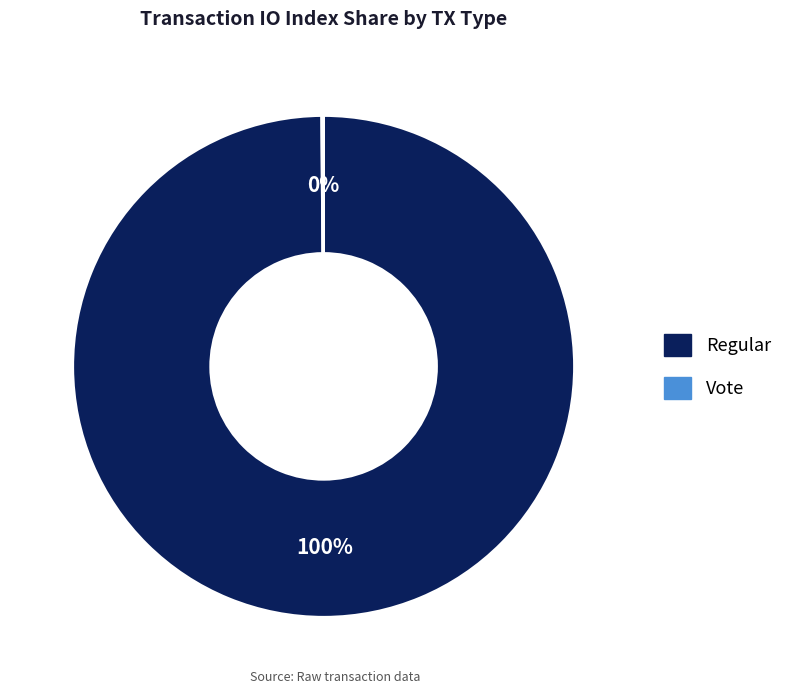

Is it true that Regular is 100% of the pie?

True